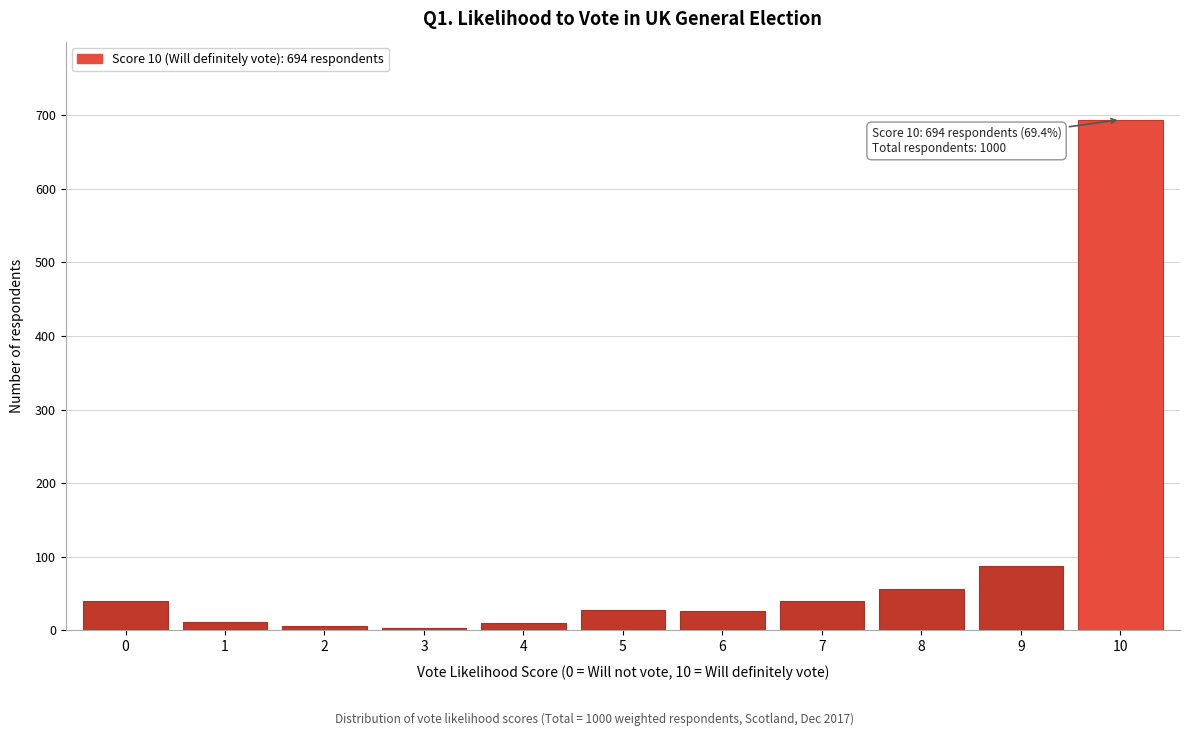

The value at 9 is 141. True or false?

False